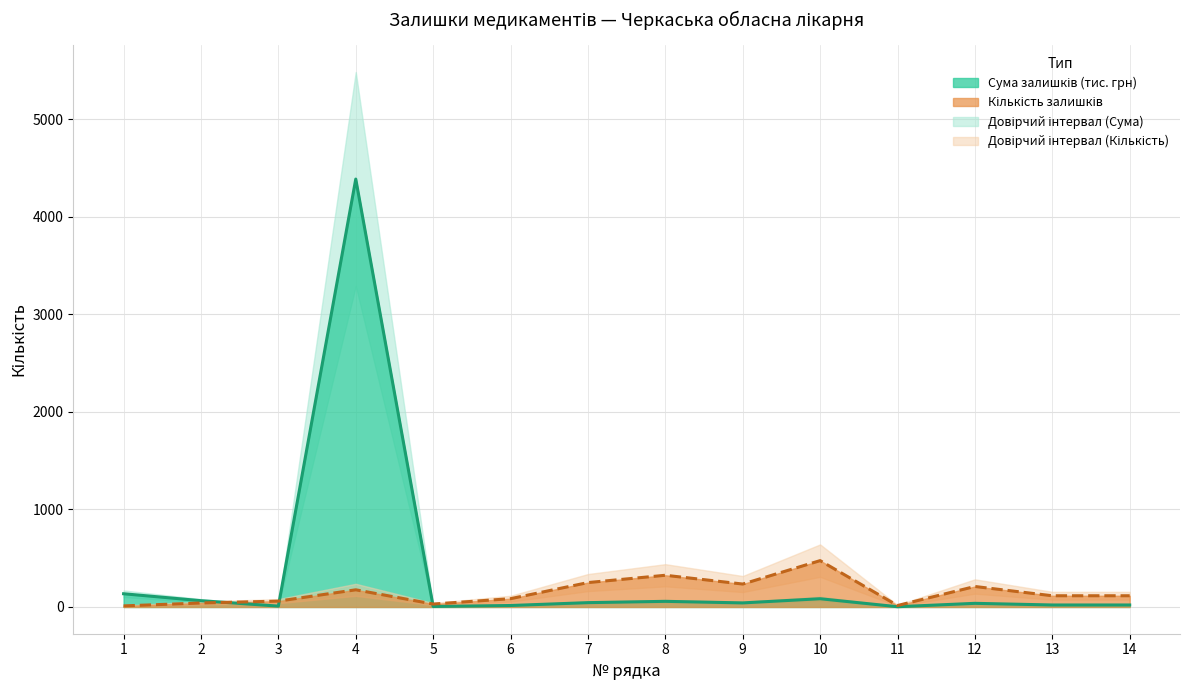

Which category has the highest value in the Кількість (лінія) series?

10